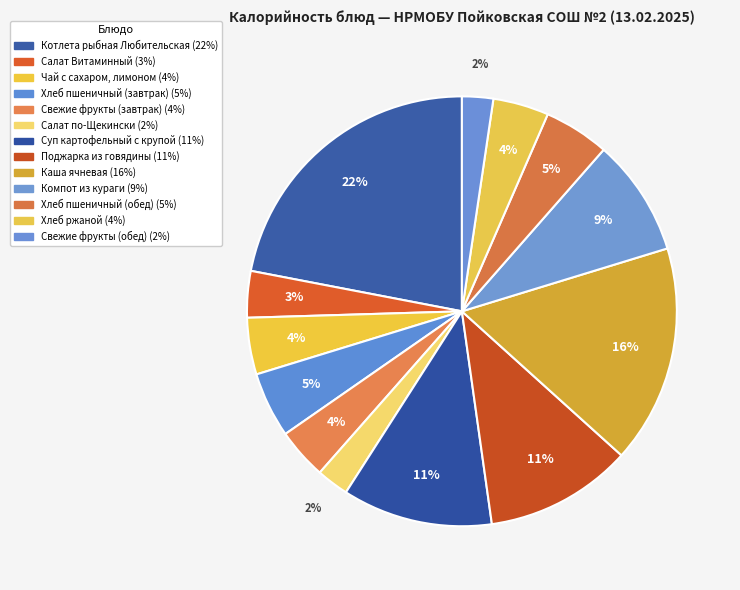

True or false: Хлеб пшеничный (обед) accounts for 1% of the total.

False